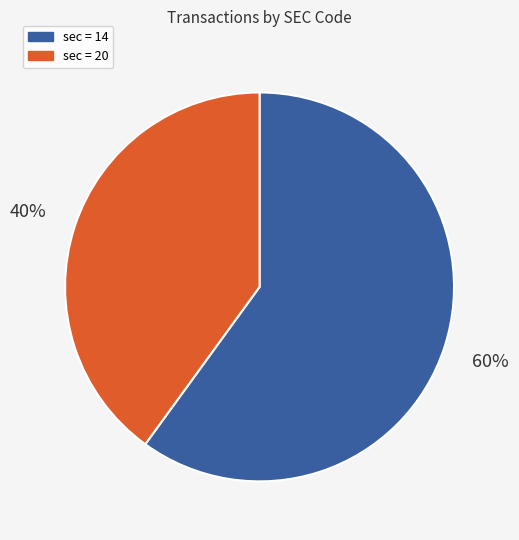

To the nearest percent, what is the average slice percentage?

50%